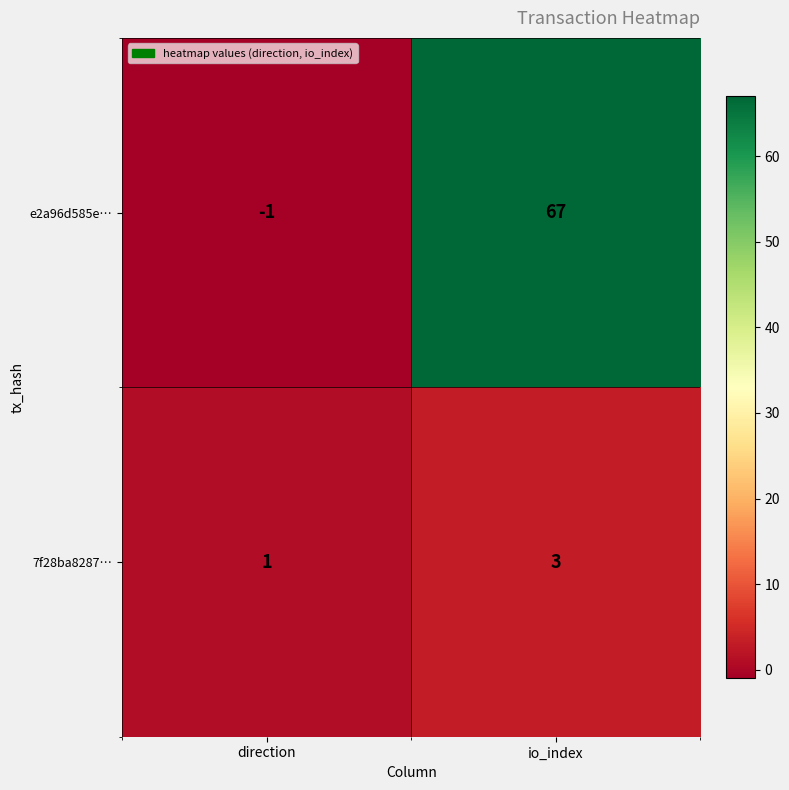

Rank the series at io_index from highest to lowest value.

e2a96d585e…, 7f28ba8287…